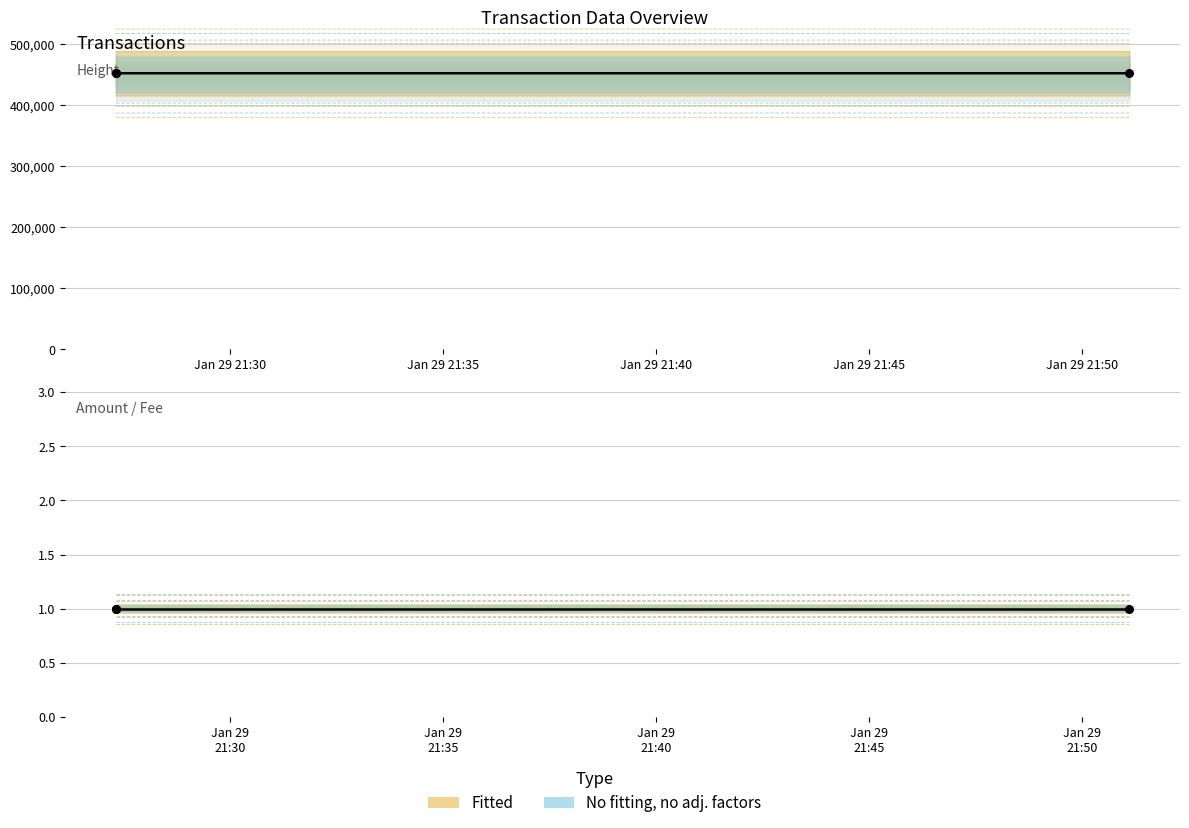

Which series has the largest total across all categories?

Height